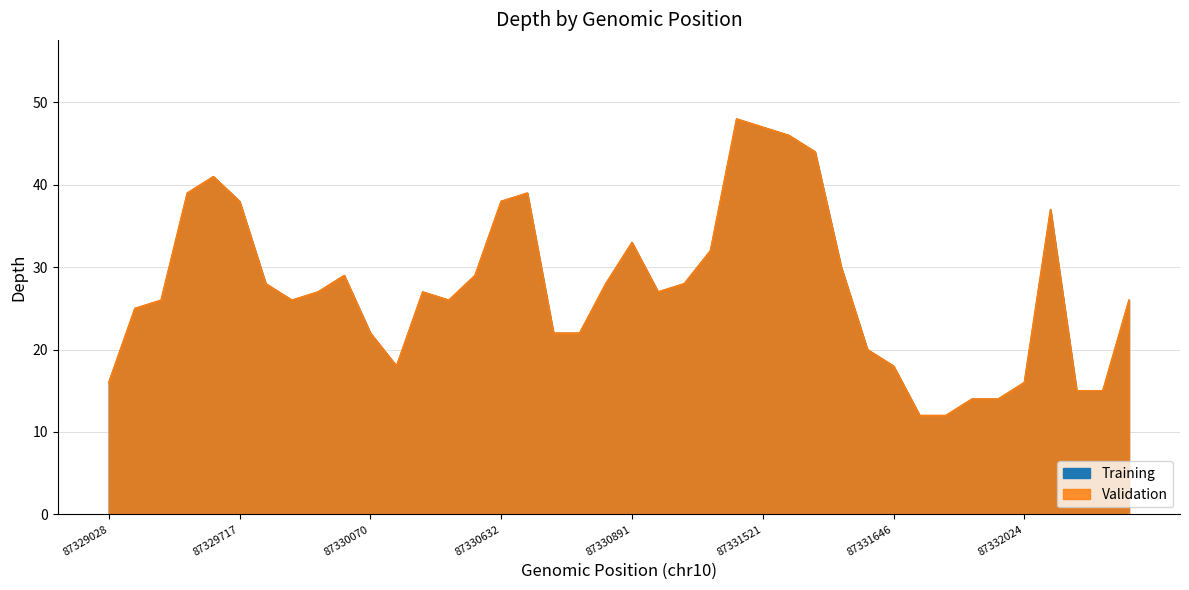

What are all the series names shown in the legend?

Training, Validation